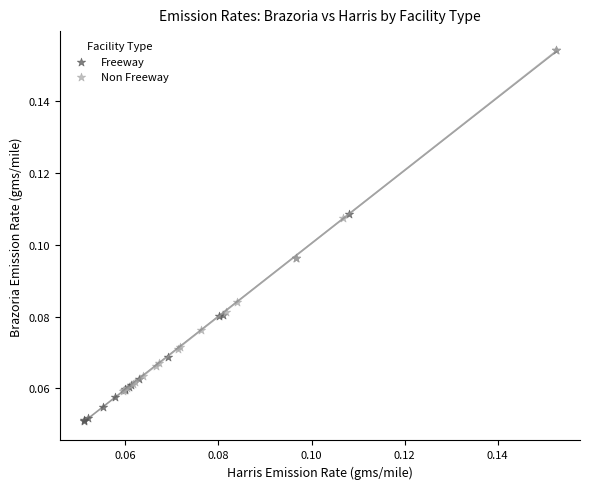

What are all the series names shown in the legend?

Freeway, Non Freeway